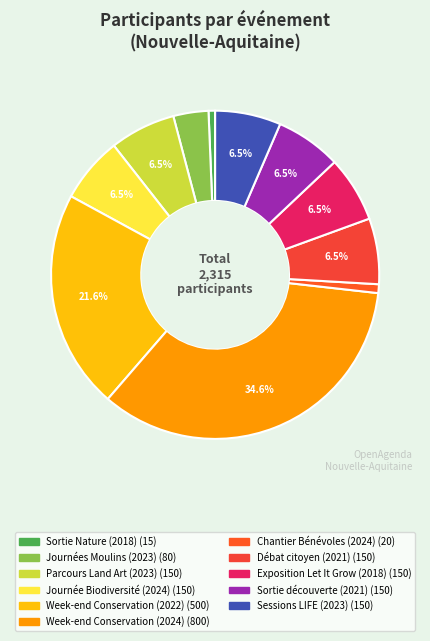

Count the number of slices in the pie.

11